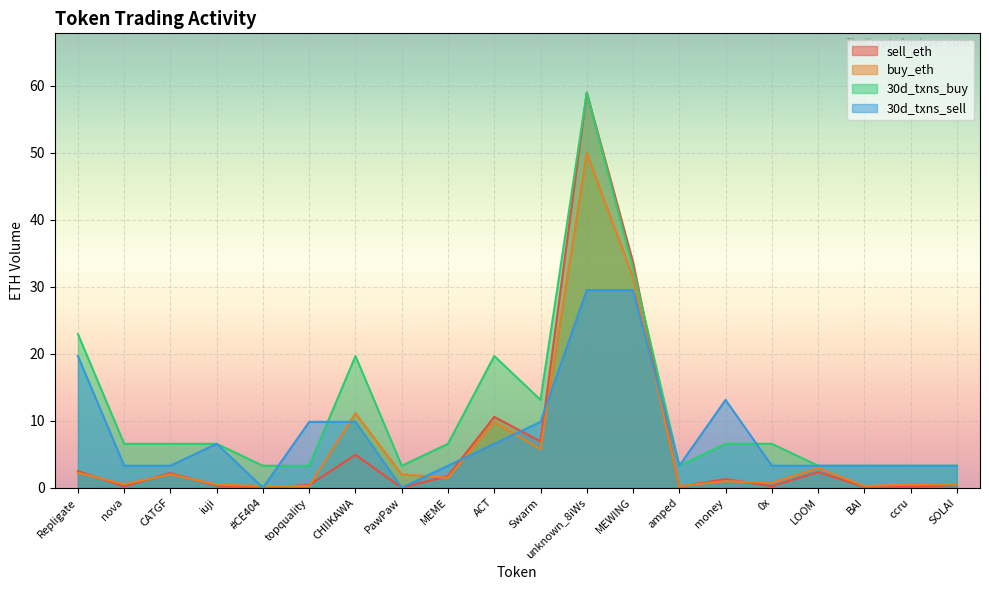

What is the sum of all sell_eth values?

127.1